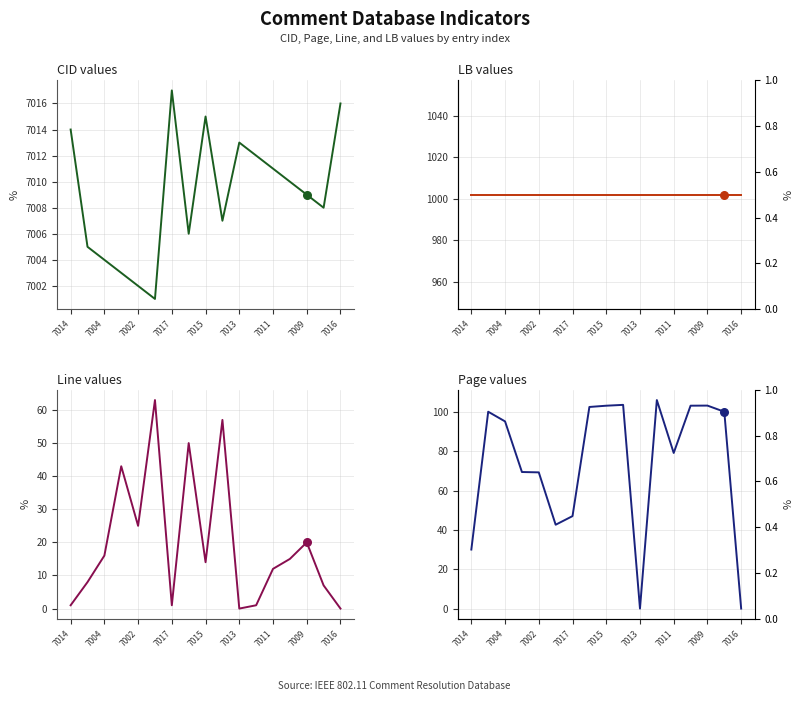

Which series has the largest Y range (max minus min)?

Page